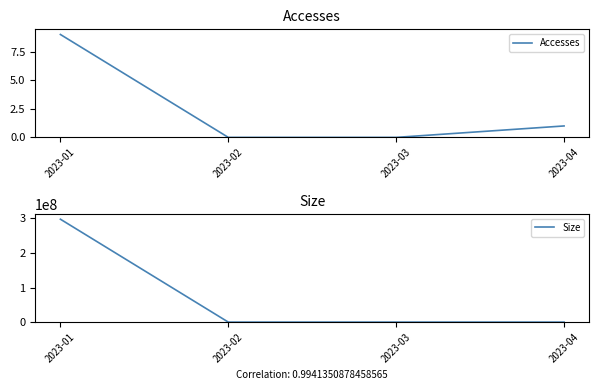

Reading left to right, what are all the values shown in this chart?

Accesses: 2023-01=9	2023-02=0	2023-03=0	2023-04=1
Size: 2023-01=297755574	2023-02=0	2023-03=0	2023-04=704